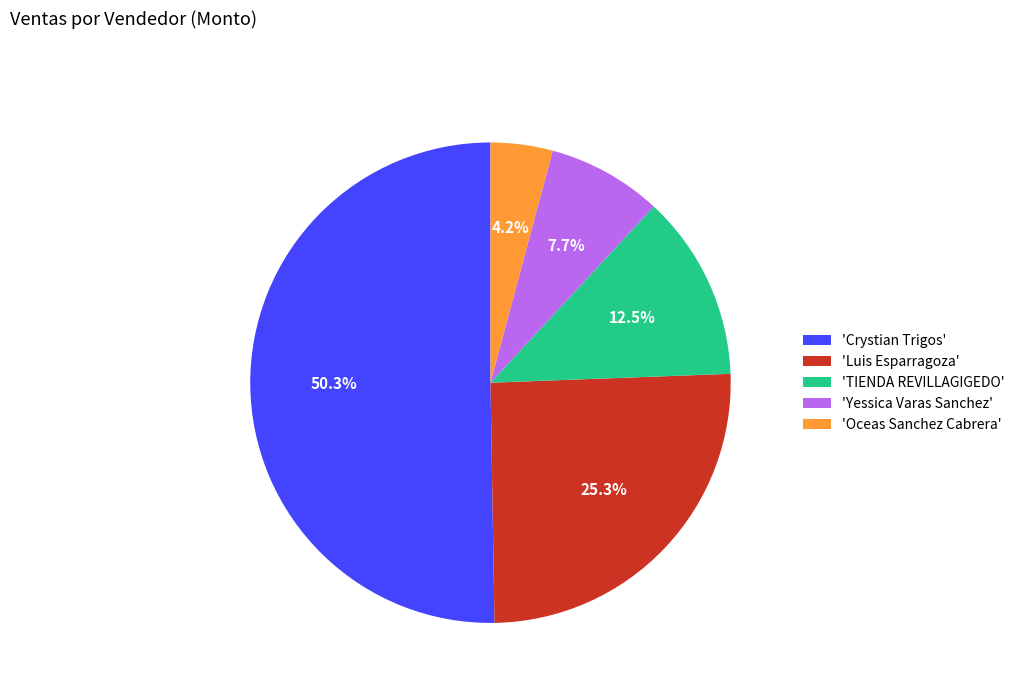

Approximately how many times larger is the value at 'Luis Esparragoza' compared to 'Crystian Trigos'?

0.5